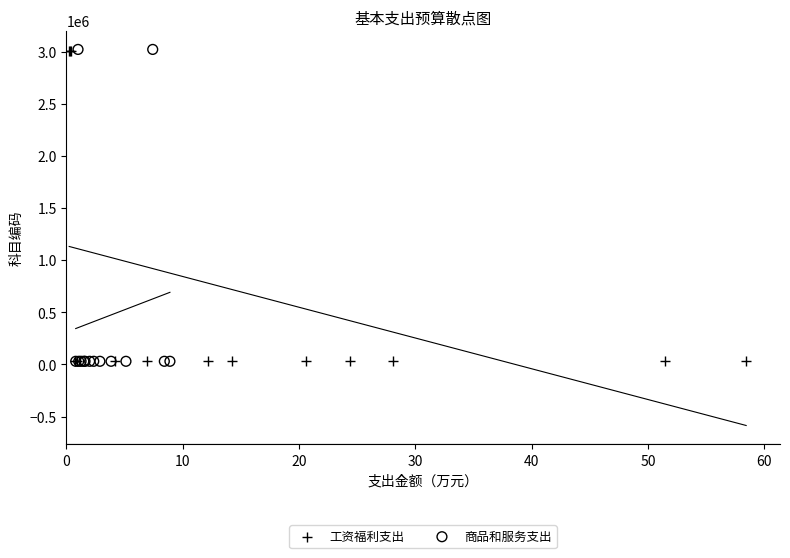

What are all the series names shown in the legend?

工资福利支出, 商品和服务支出